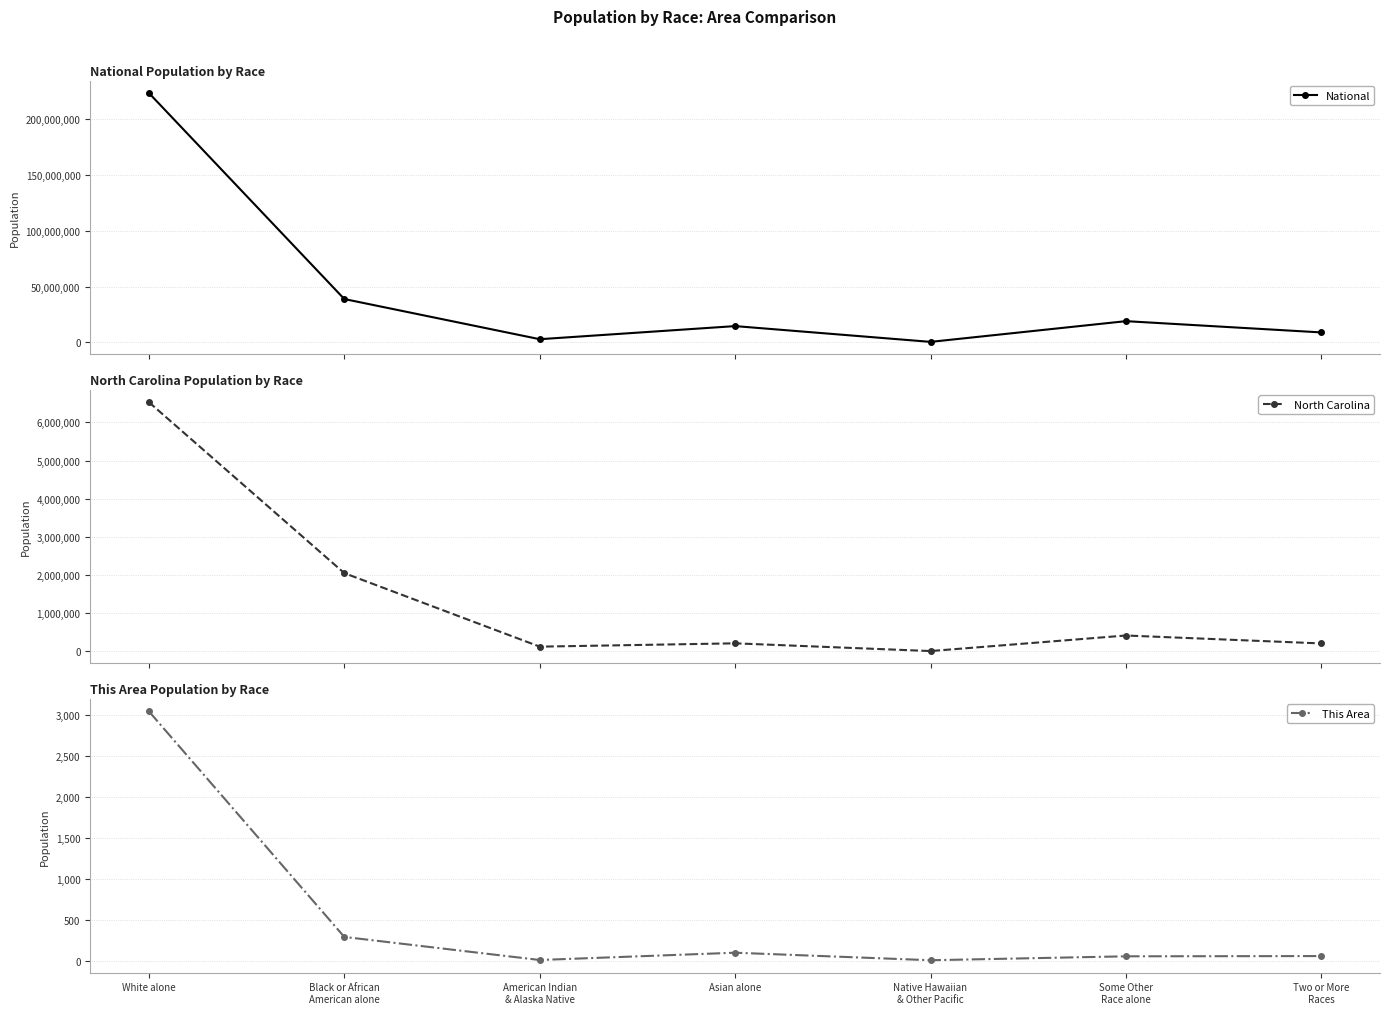

True or false: National and This Area cross at least once.

False